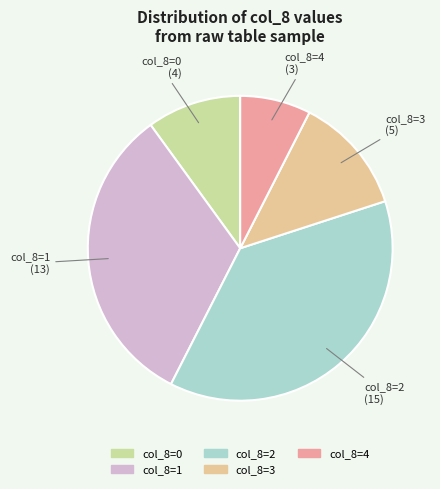

Is there any slice that represents more than half of the pie?

No